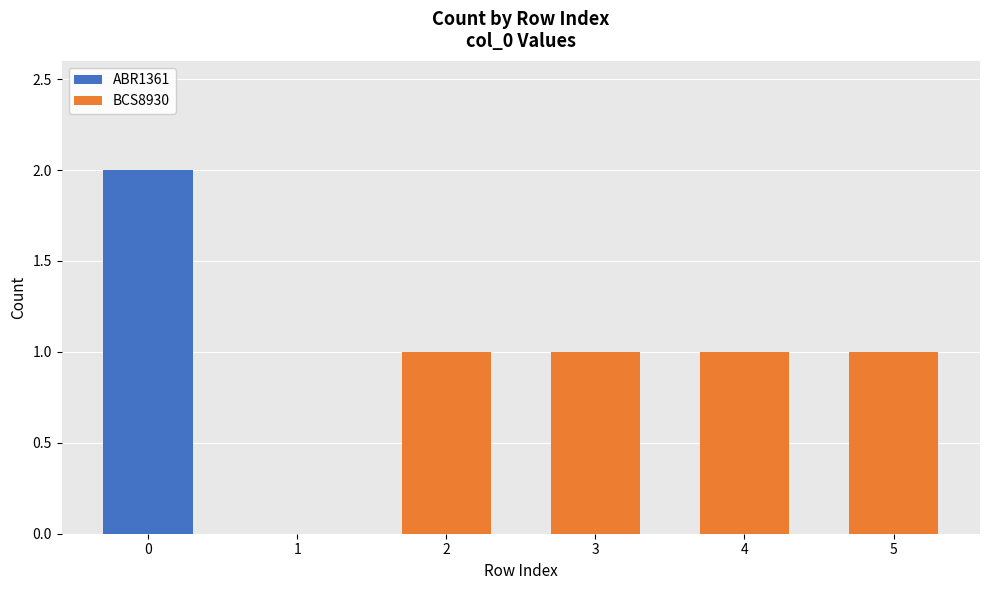

How many categories are shown in the chart?

6